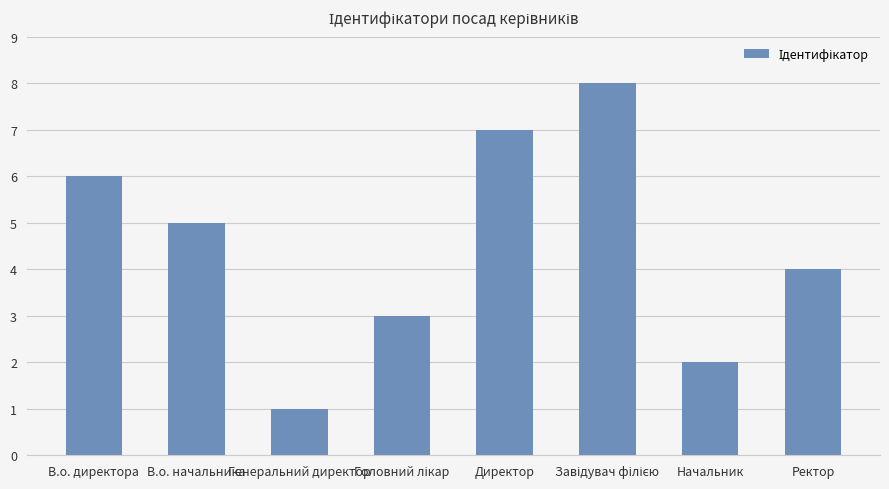

The value at Директор is 7. True or false?

True